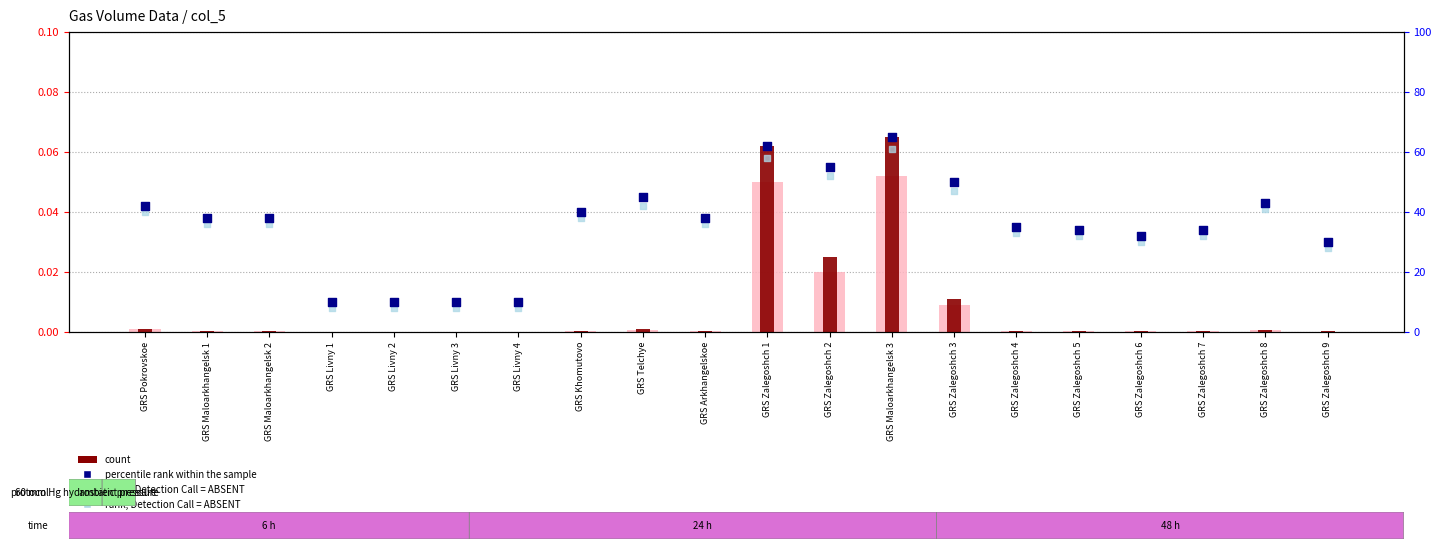

At which category is the sum across all series the highest?

GRS Maloarkhangelsk 3